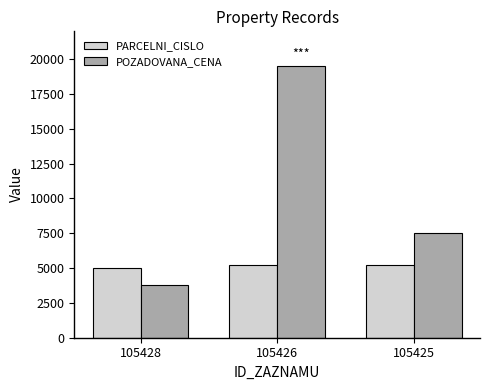

Which series has the largest range (max minus min)?

POZADOVANA_CENA